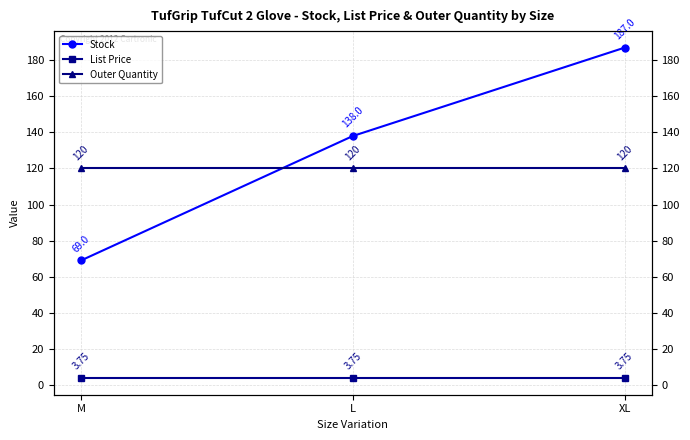

What position from the left is XL?

3